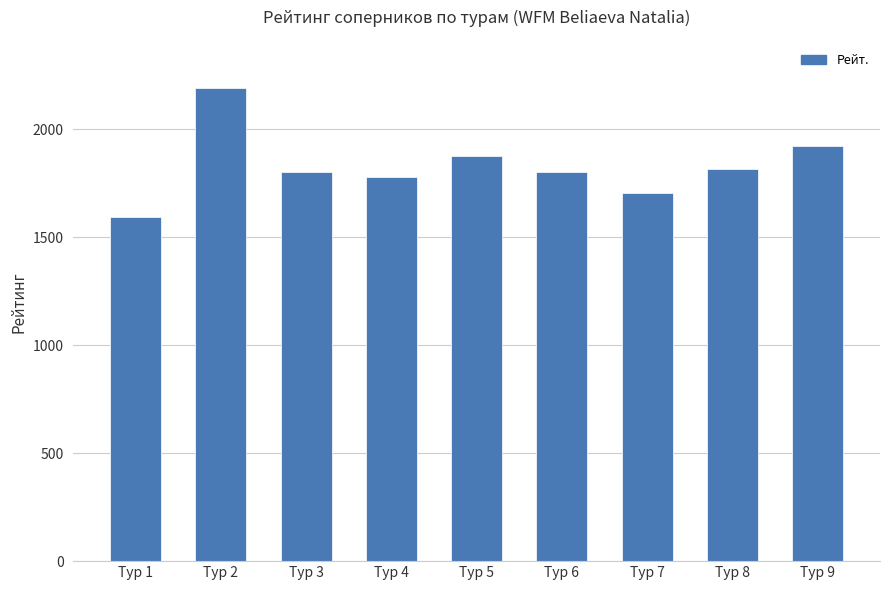

What is the change in value from Тур 5 to Тур 6?

-74